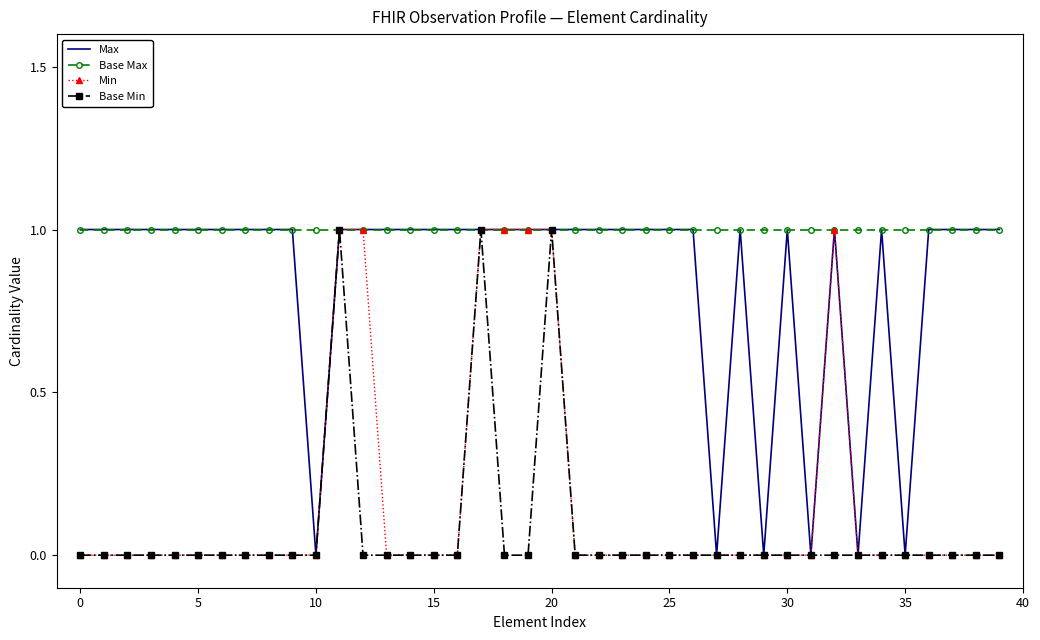

What is the sum of all Base Max values?

40